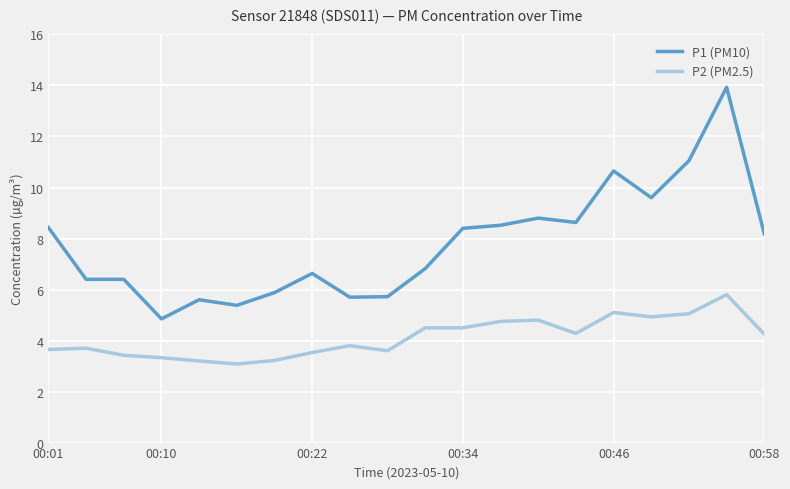

Rank the series by their maximum value, from highest to lowest.

P1 (PM10), P2 (PM2.5)